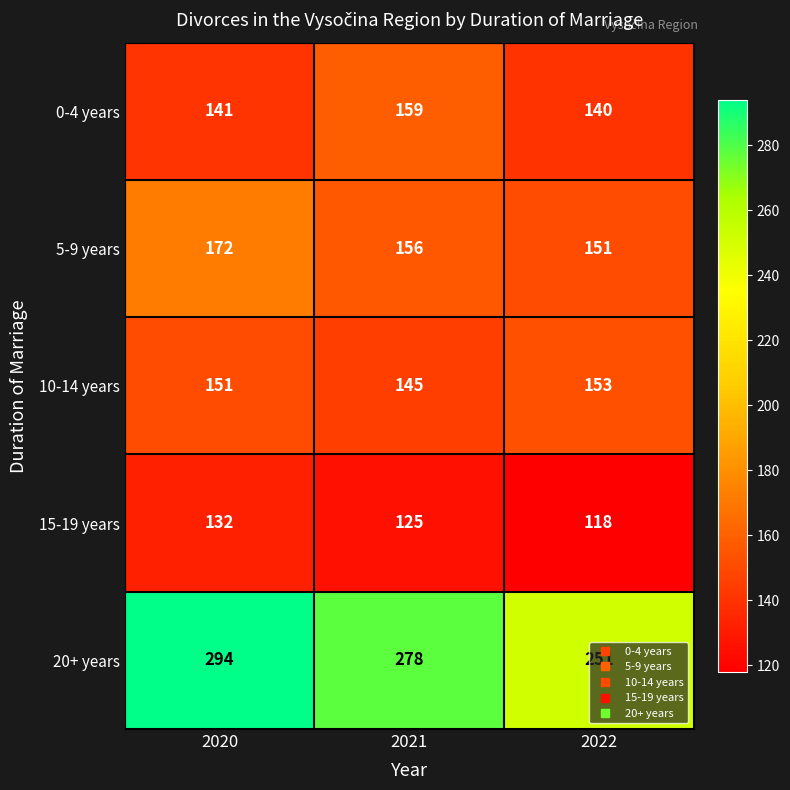

How many 15-19 years values are between 118 and 132?

3